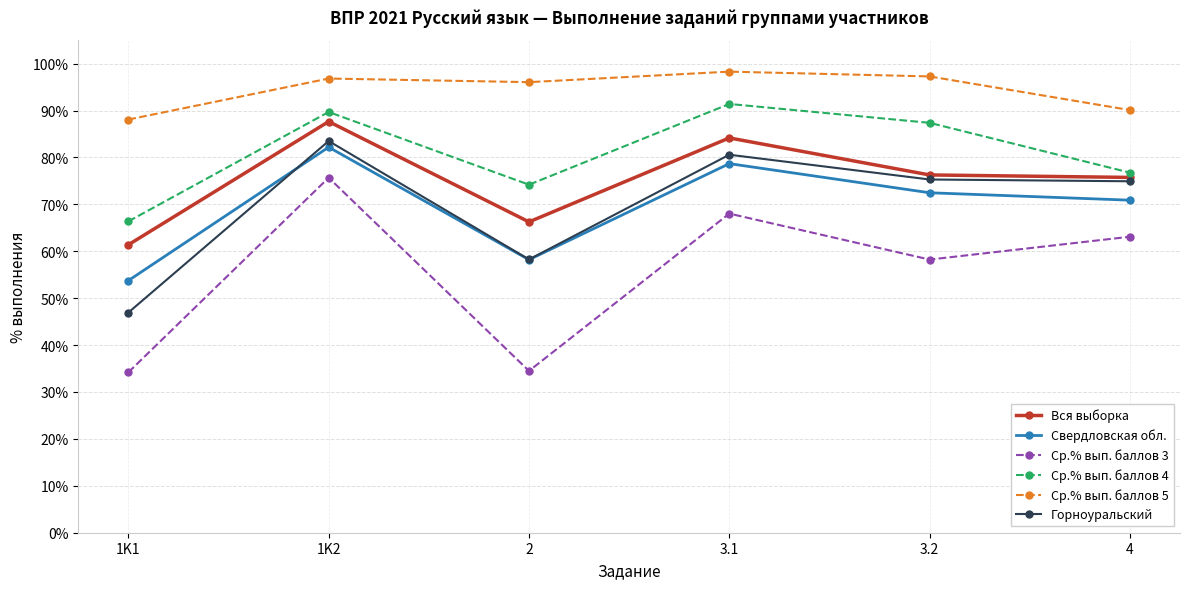

What is the label of the 6th point from the left?

4